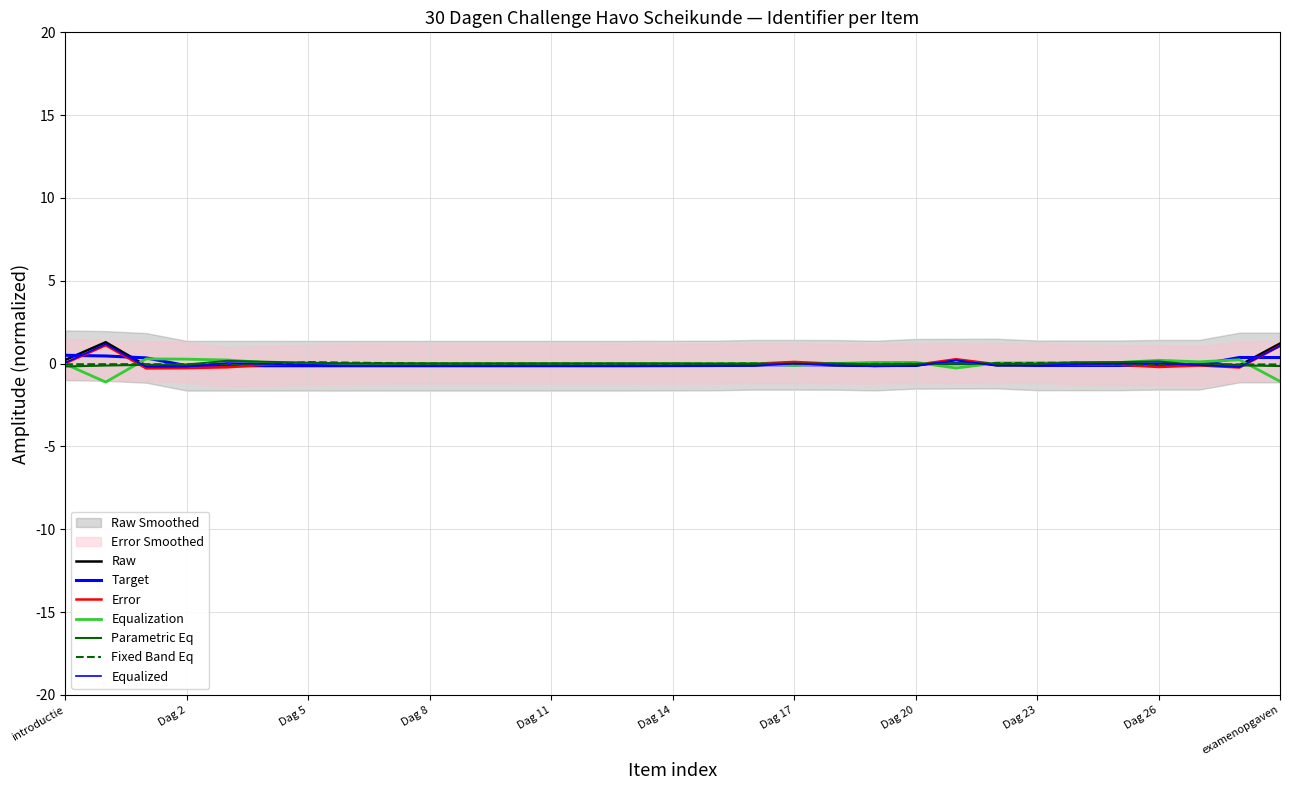

Reading left to right, what are all the values shown in this chart?

0.2	1.3	-0.1	-0.1	-0.1	-0.1	-0.1	-0.1	-0.1	-0.1	-0.1	-0.1	-0.1	-0.1	-0.1	-0.1	-0.1	-0.1	0.0	-0.1	-0.1	-0.1	0.2	-0.1	-0.1	-0.1	-0.1	-0.1	0.0	-0.1	1.2